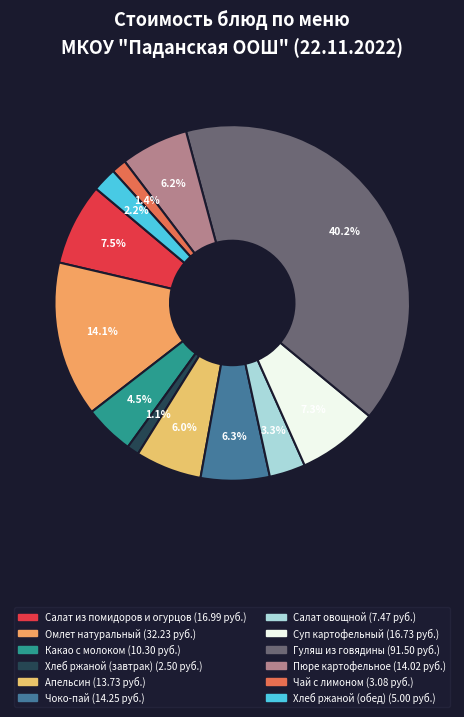

Which category has the biggest portion of the pie?

Гуляш из говядины